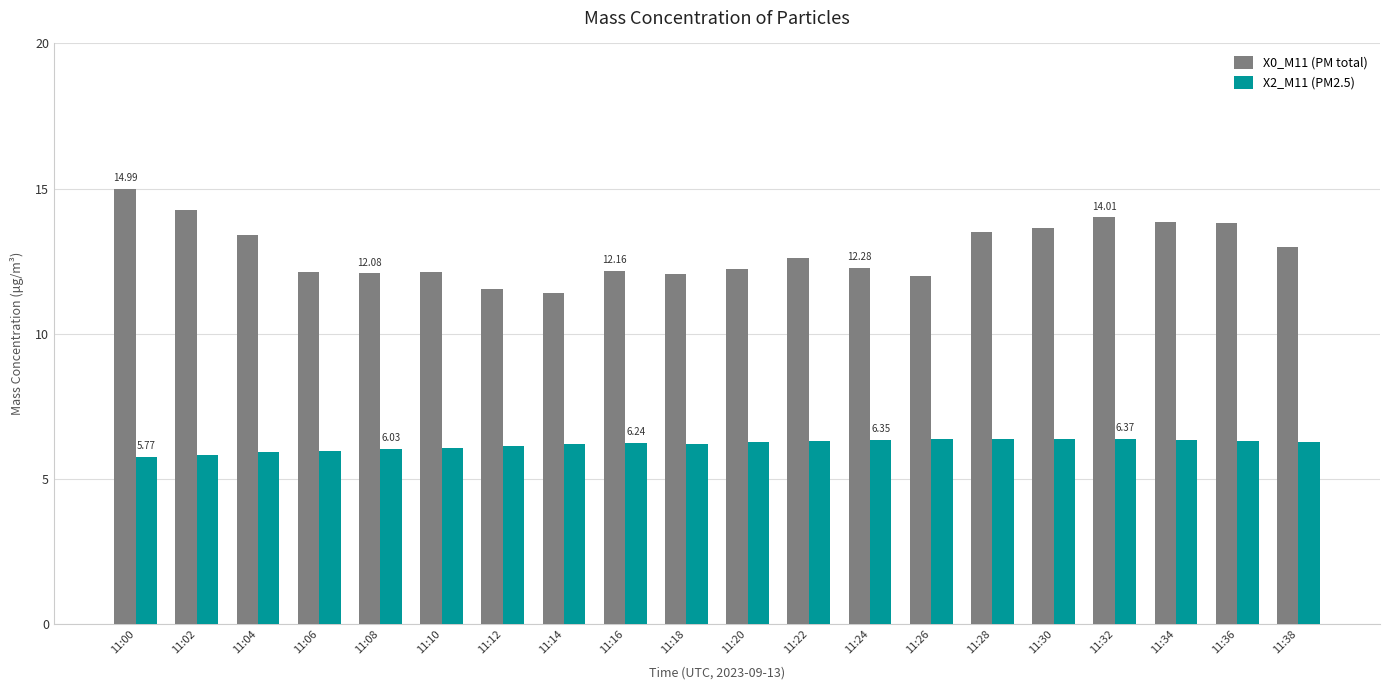

Between 11:12 and 11:34, which series saw the biggest shift?

X0_M11 (PM total)